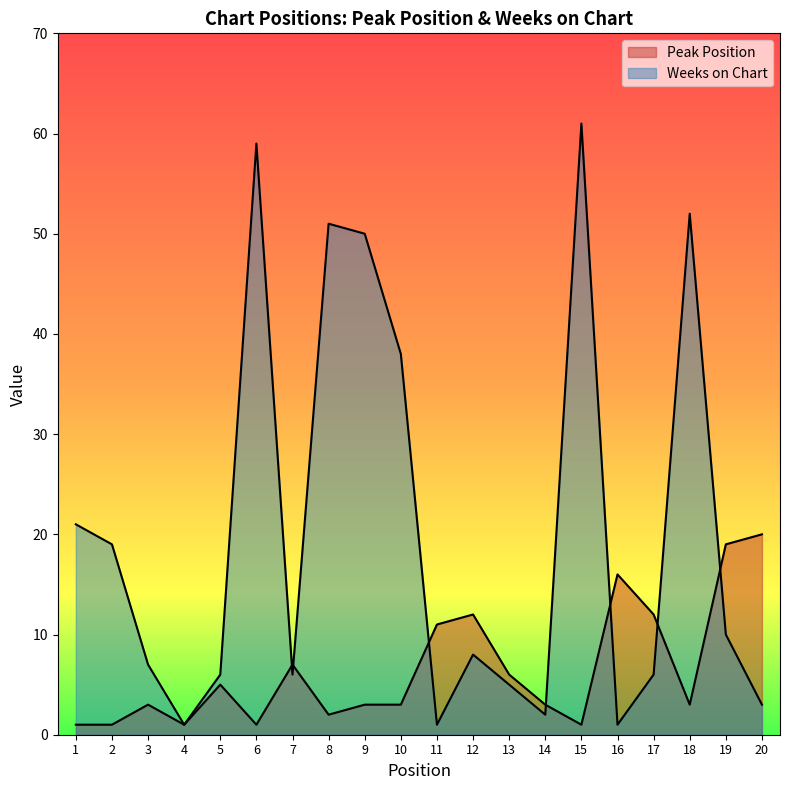

The Peak Position series shows 6 at 13. True or false?

True